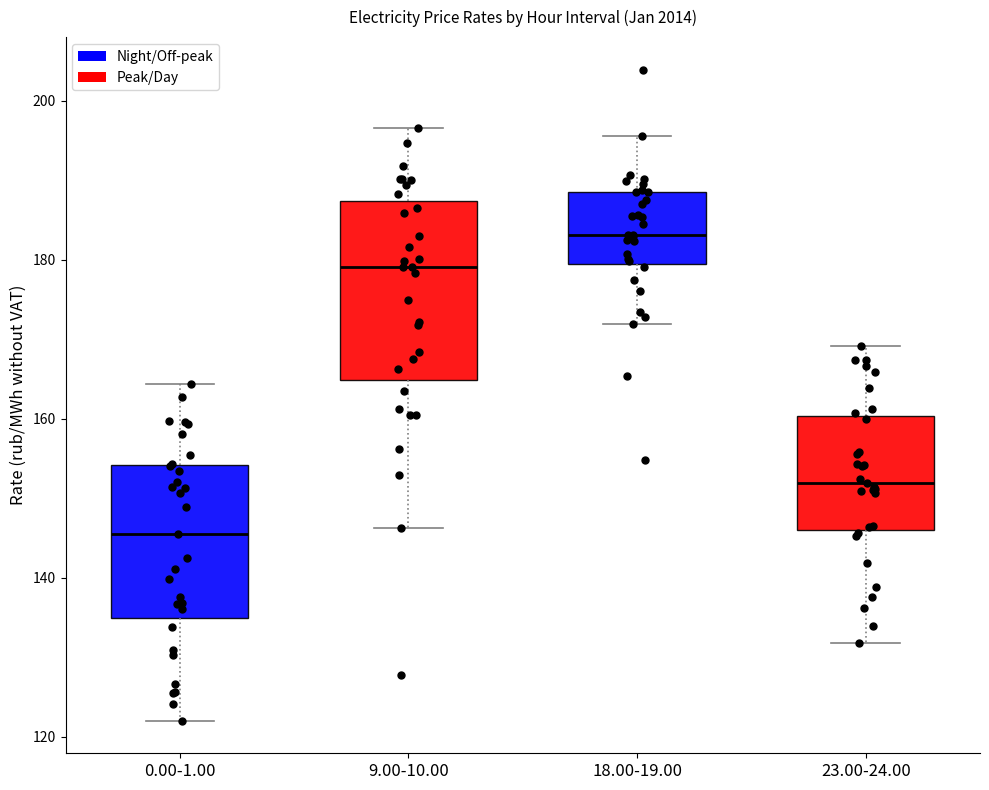

Reading left to right, transcribe this box plot: for each box, give where its median line is, the range the box spans, and where its two whiskers end, as read against the y-axis. The values are not printed on the chart, so give them approximately, as read against the axis.

0.00-1.00: median 146, box 134 to 154, whiskers 122 to 164
9.00-10.00: median 180, box 164 to 188, whiskers 146 to 196
18.00-19.00: median 184, box 180 to 188, whiskers 172 to 196
23.00-24.00: median 152, box 146 to 160, whiskers 132 to 170